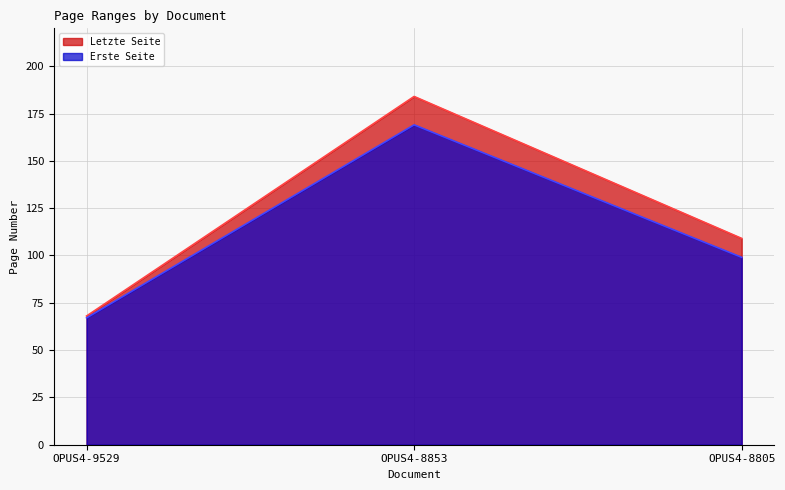

What is the smallest value displayed?

67